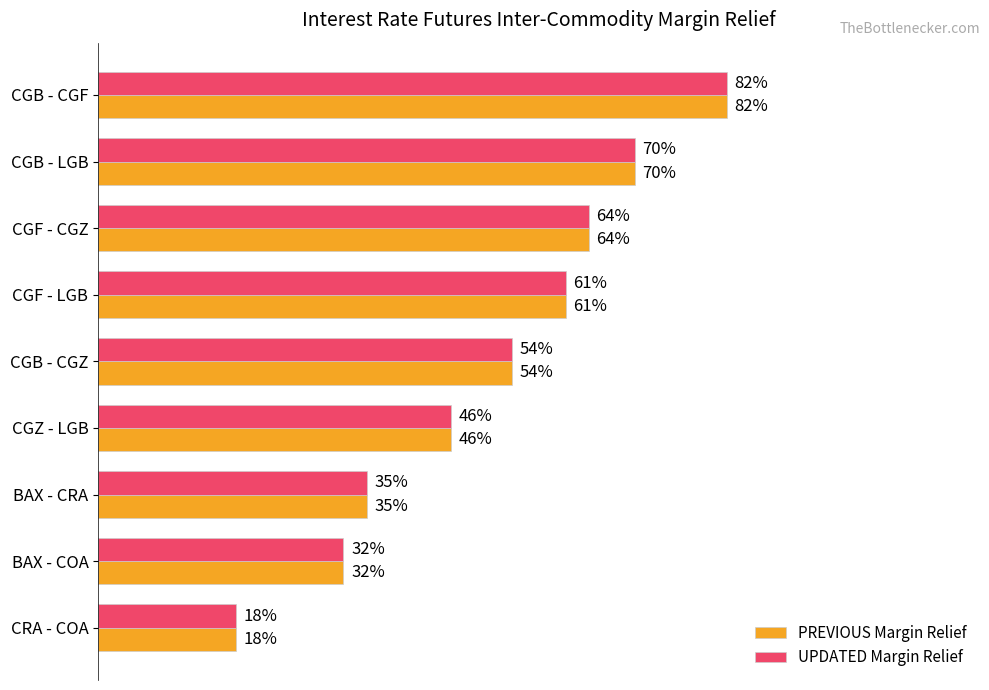

What are all the series names shown in the legend?

PREVIOUS Margin Relief, UPDATED Margin Relief